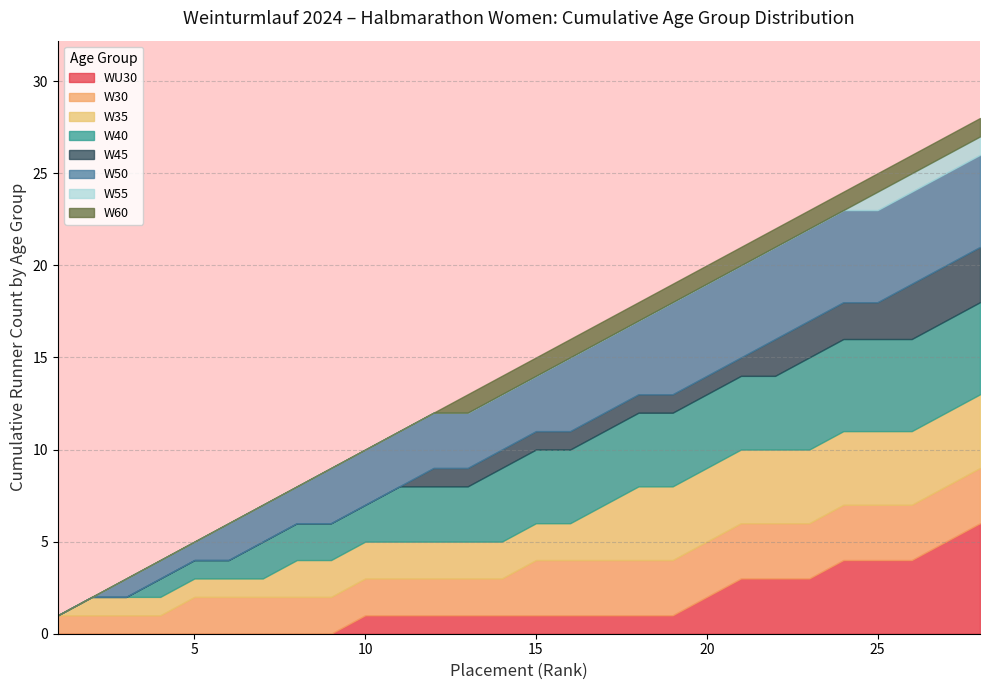

What is the highest value of the WU30 series?

6